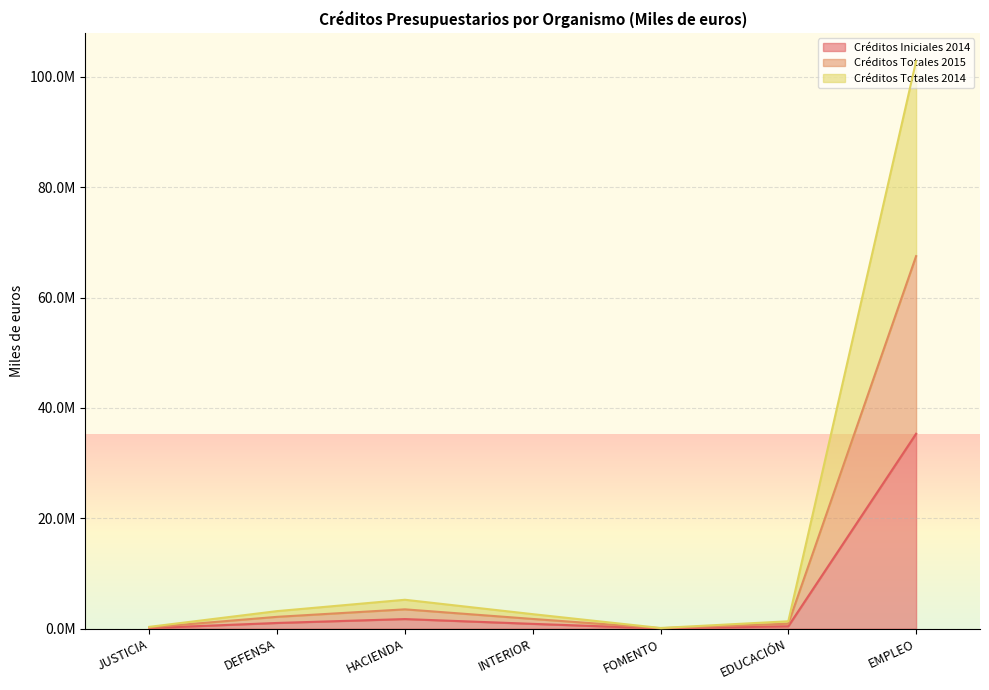

How many values in the Créditos Totales 2014 series are below 2626534?

3